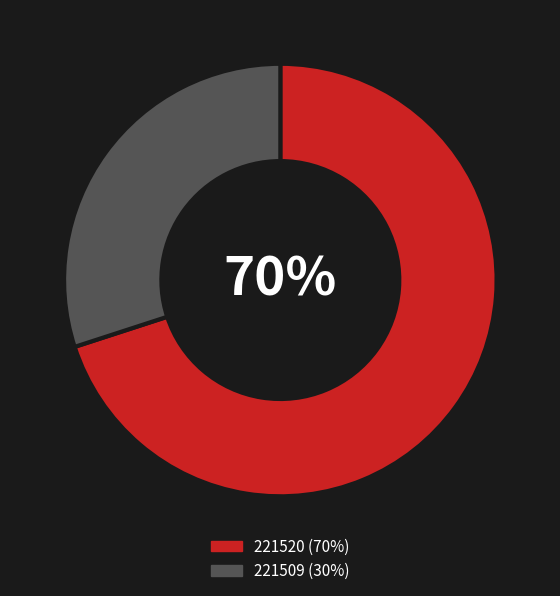

Which has a higher value, 221520 or 221509?

221520